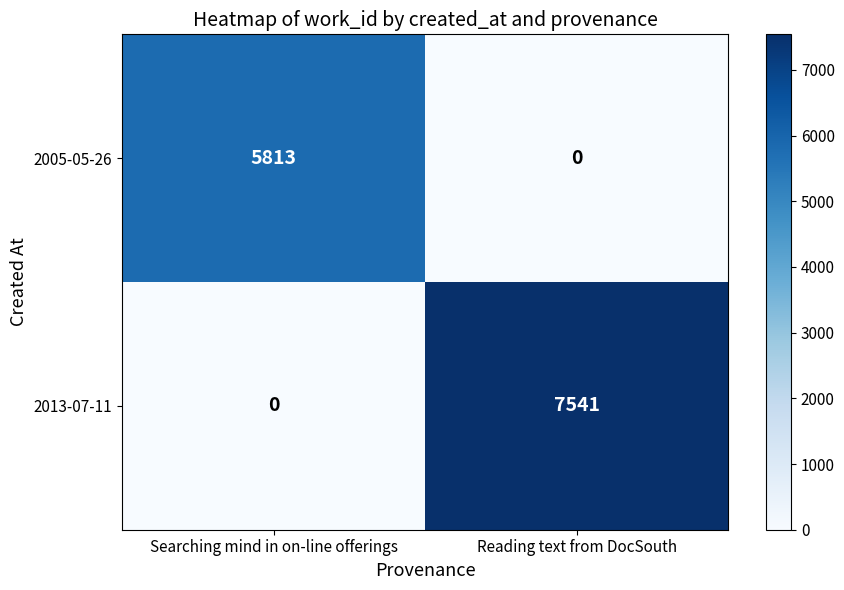

What is the sum of the 2013-07-11 values at Reading text from DocSouth and Searching mind in on-line offerings?

7541